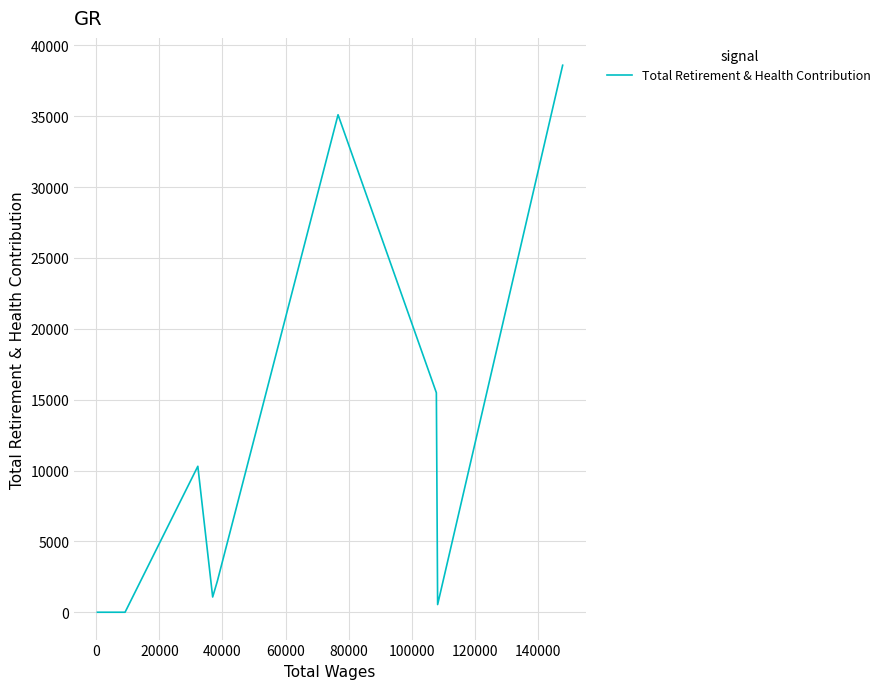

Does the chart display data point markers on the line(s)?

No